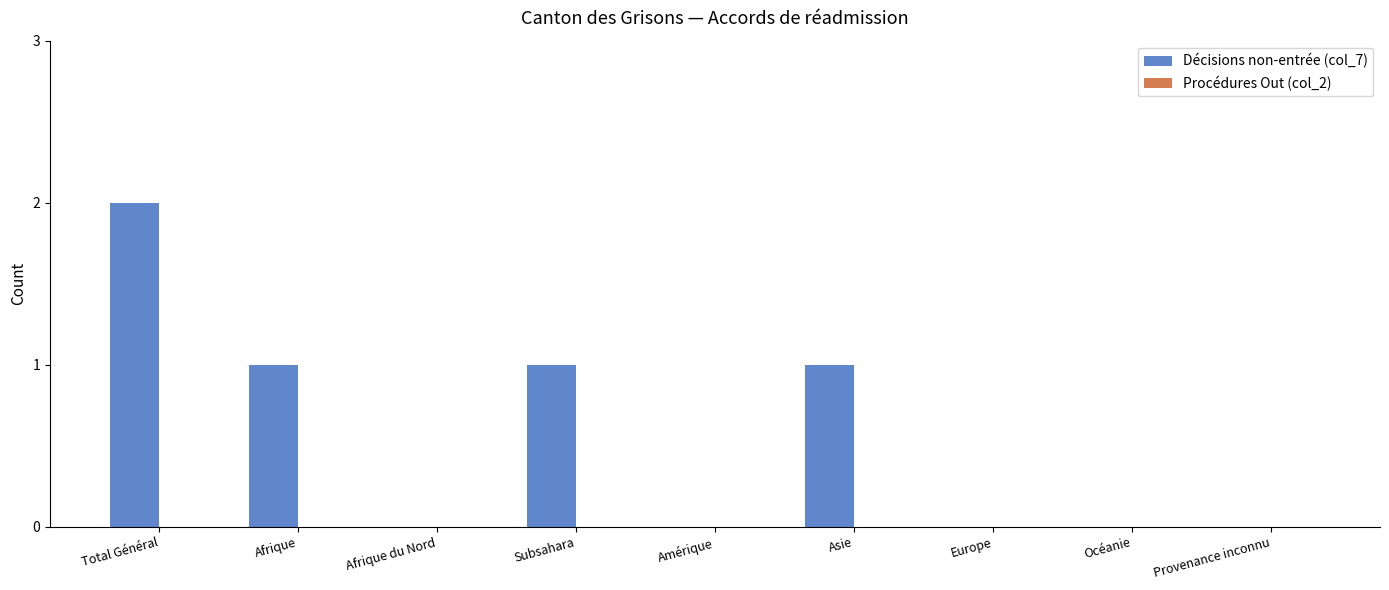

Between Total Général and Afrique du Nord, which is larger?

Total Général